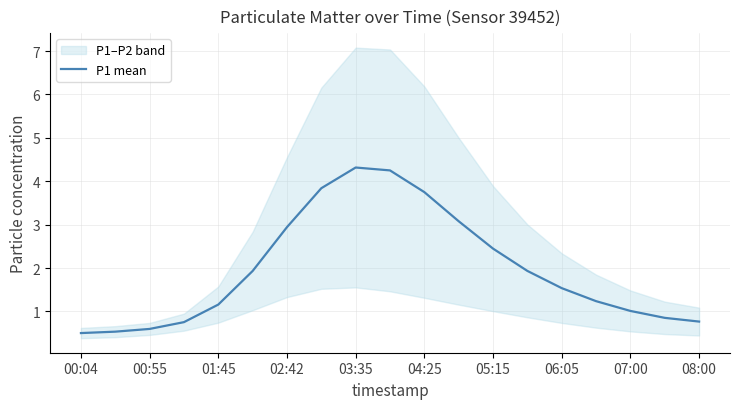

Does the chart have visible grid lines?

Yes